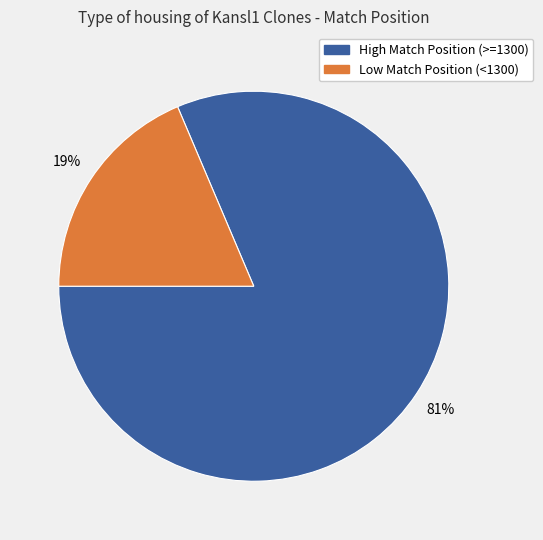

To the nearest percent, what is the average slice percentage?

50%